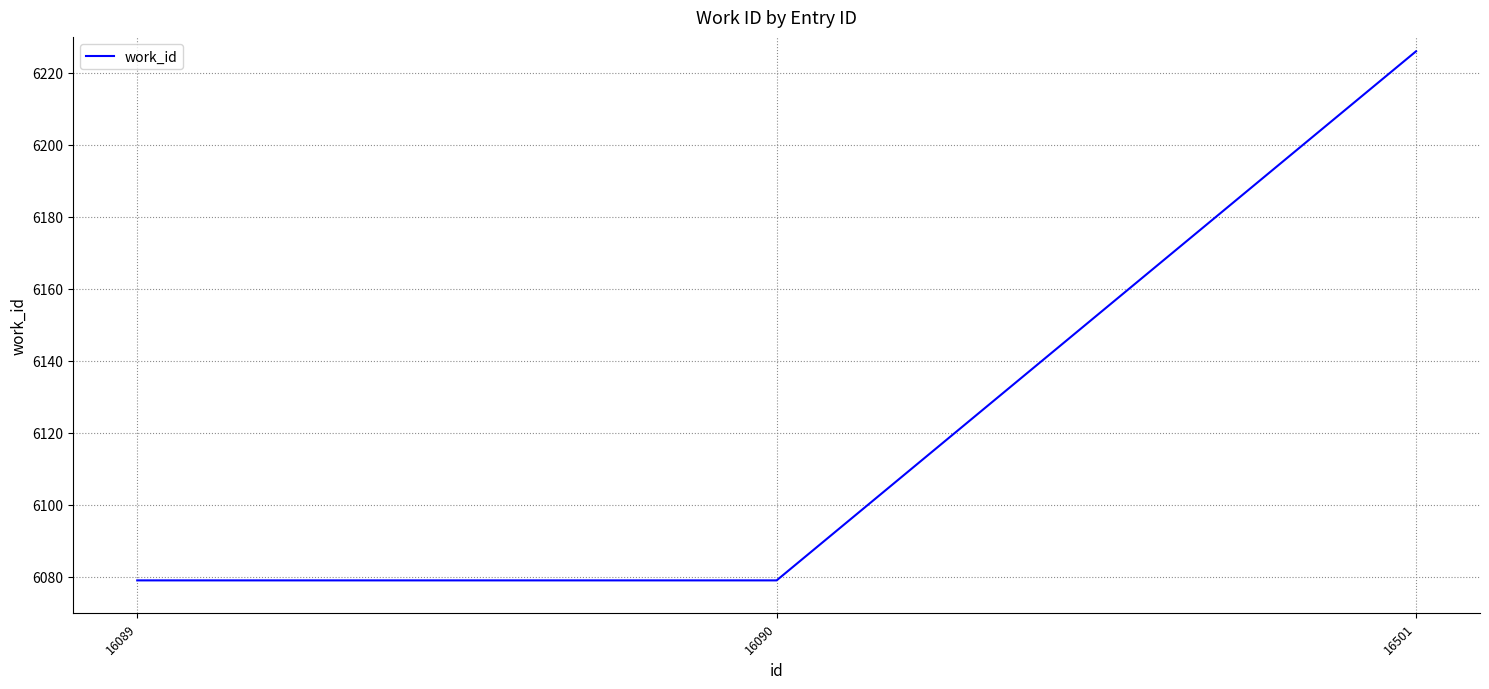

Which has a higher value, 16501 or 16090?

16501